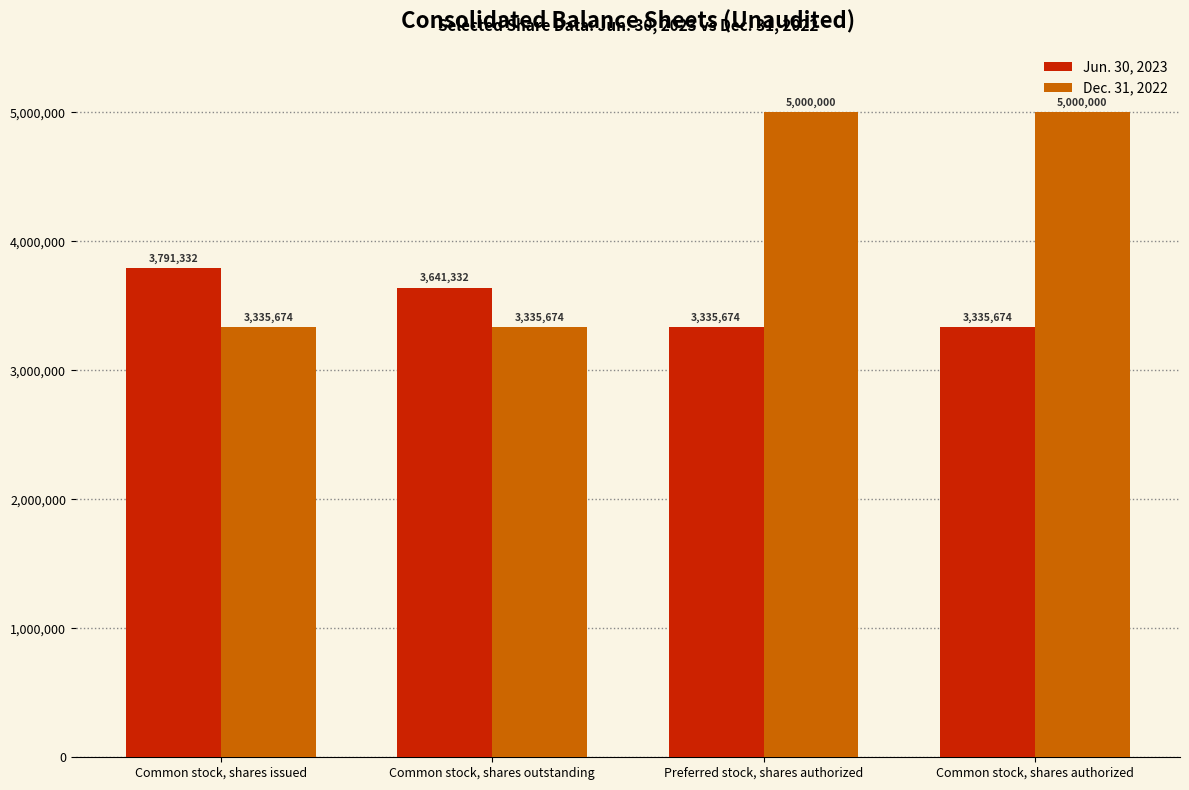

Rank the series at Common stock, shares outstanding from highest to lowest value.

Jun. 30, 2023, Dec. 31, 2022